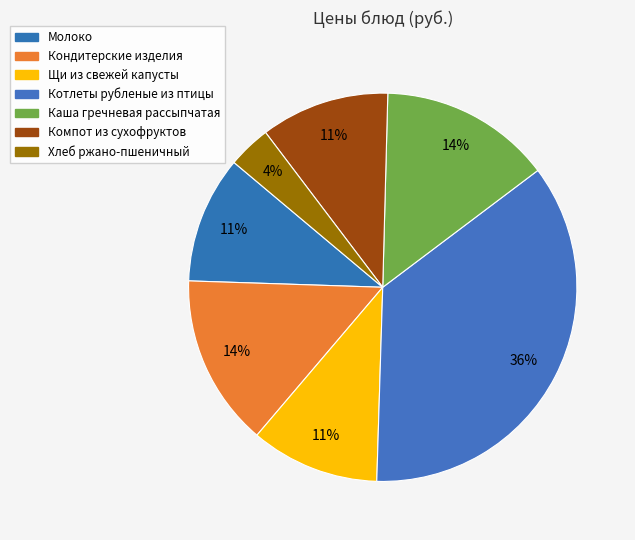

Which slice is the smallest?

Хлеб ржано-пшеничный